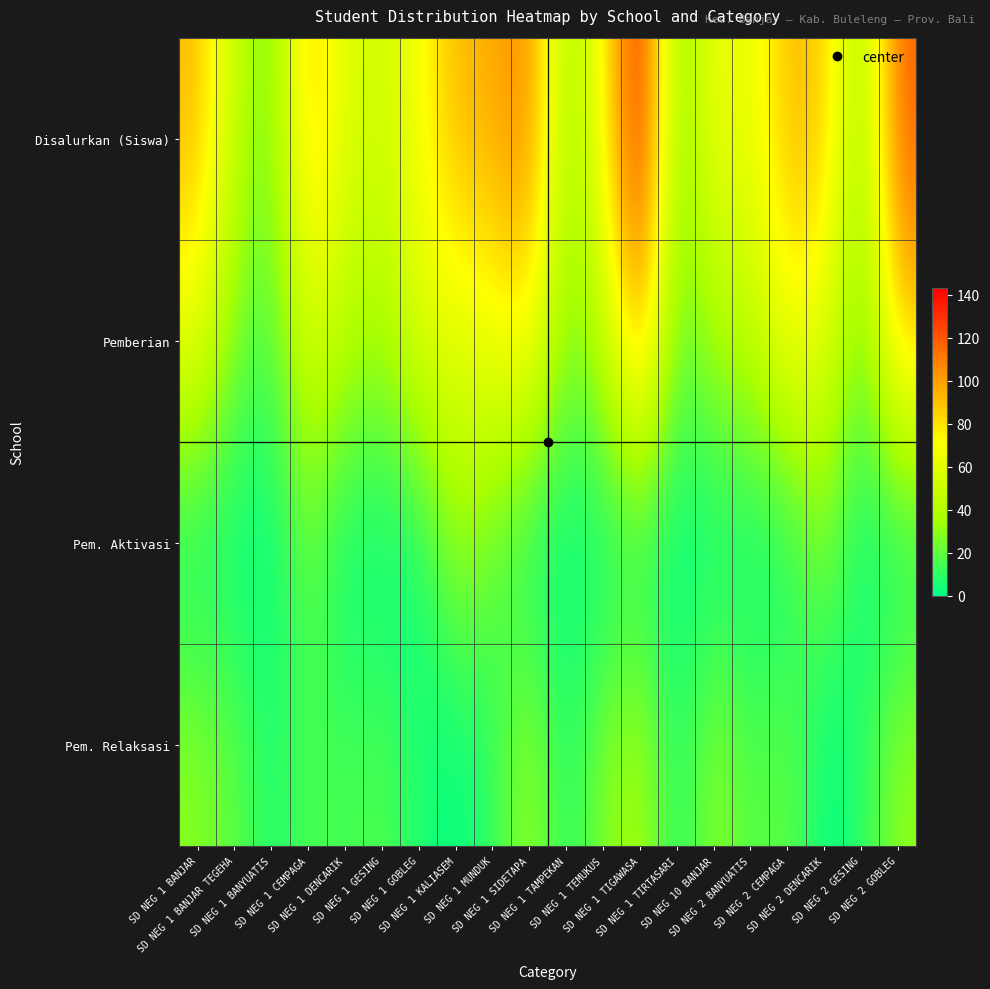

At which category does the chart reach its minimum across all series?

SD NEG 1 BANJAR